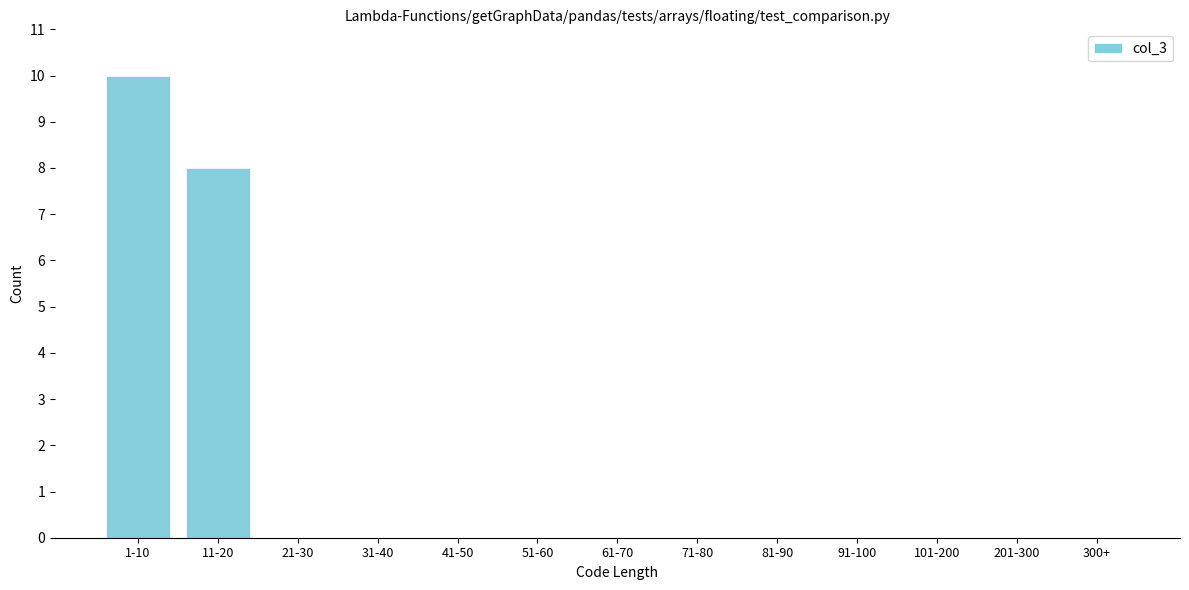

Reading left to right, list all the values displayed in this chart.

1-10=10	11-20=8	21-30=0	31-40=0	41-50=0	51-60=0	61-70=0	71-80=0	81-90=0	91-100=0	101-200=0	201-300=0	300+=0